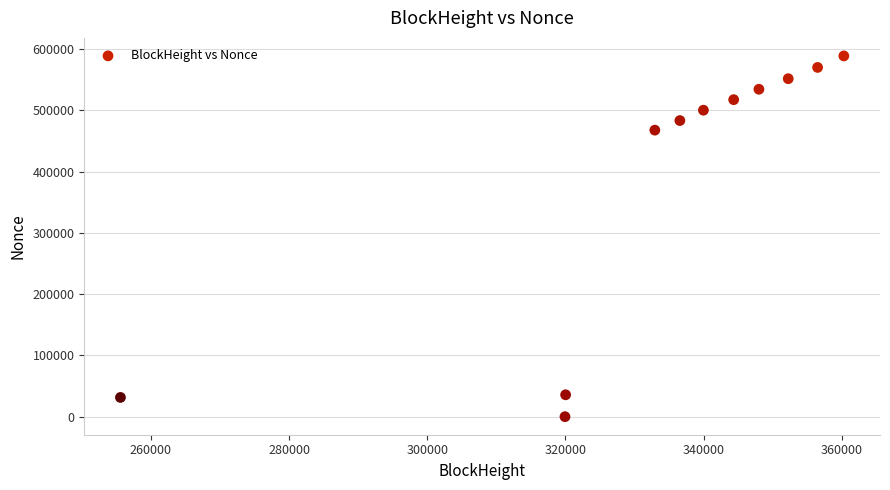

What is the average X value?

333306